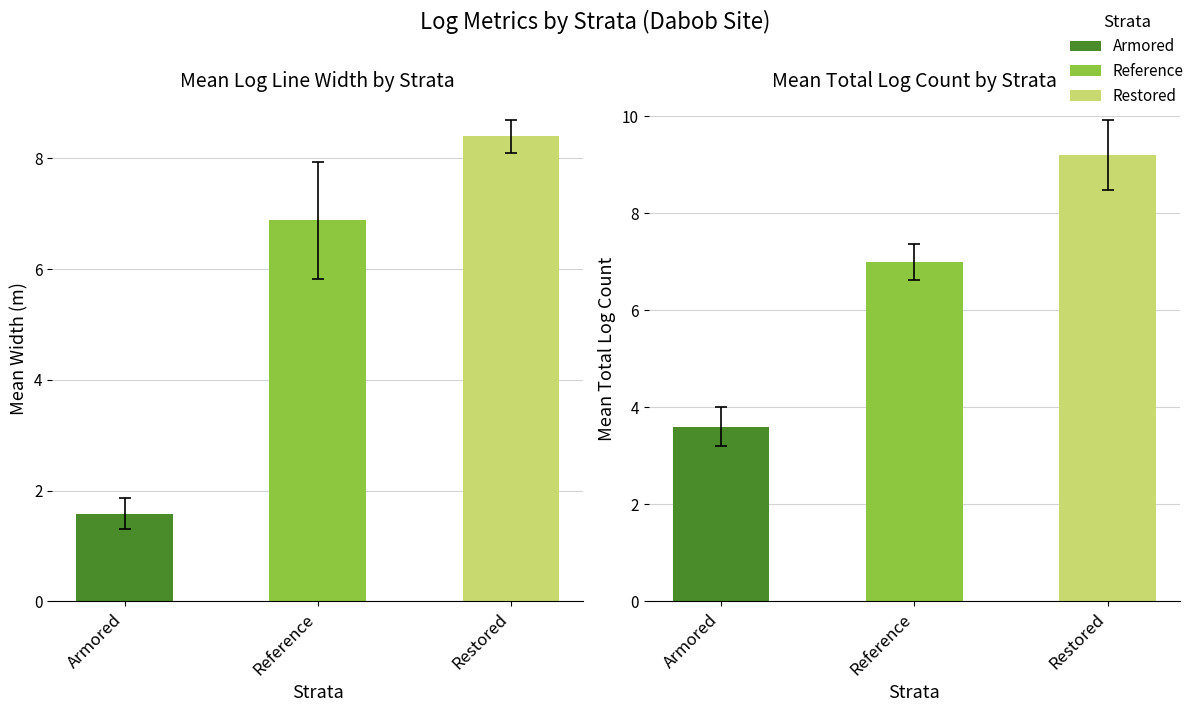

What is the spread (max minus min) of values at Restored?

0.8